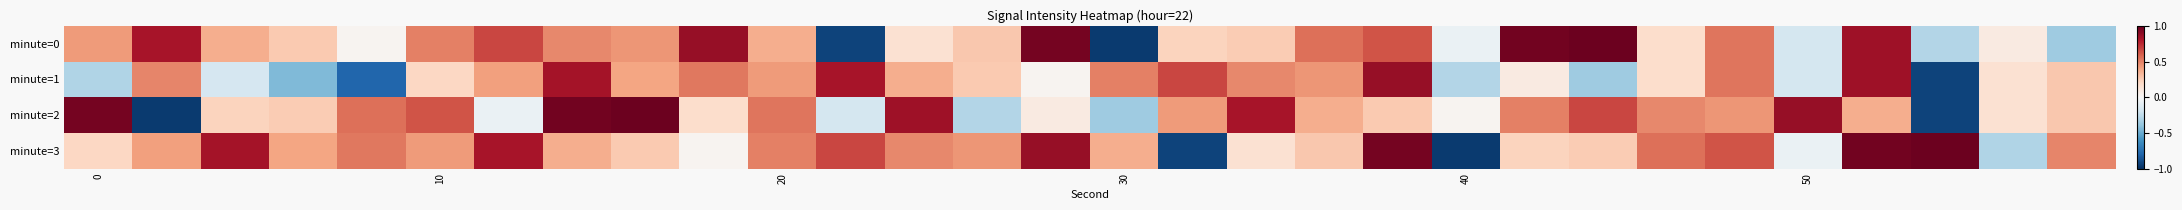

Reading right to left, what are all the values shown in this chart?

minute=0: -0.4	0.1	-0.3	0.8	-0.2	0.5	0.2	1.0	1.0	-0.1	0.6	0.6	0.3	0.2	-1.0	1.0	0.3	0.2	-0.9	0.4	0.9	0.4	0.5	0.7	0.5	0.0	0.3	0.4	0.8	0.4
minute=1: 0.3	0.2	-0.9	0.8	-0.2	0.5	0.2	-0.4	0.1	-0.3	0.9	0.4	0.5	0.7	0.5	0.0	0.3	0.4	0.8	0.4	0.5	0.4	0.8	0.4	0.2	-0.8	-0.4	-0.2	0.5	-0.3
minute=2: 0.3	0.2	-0.9	0.4	0.9	0.4	0.5	0.7	0.5	0.0	0.3	0.4	0.8	0.4	-0.4	0.1	-0.3	0.8	-0.2	0.5	0.2	1.0	1.0	-0.1	0.6	0.6	0.3	0.2	-1.0	1.0
minute=3: 0.5	-0.3	1.0	1.0	-0.1	0.6	0.6	0.3	0.2	-1.0	1.0	0.3	0.2	-0.9	0.4	0.9	0.4	0.5	0.7	0.5	0.0	0.3	0.4	0.8	0.4	0.5	0.4	0.8	0.4	0.2